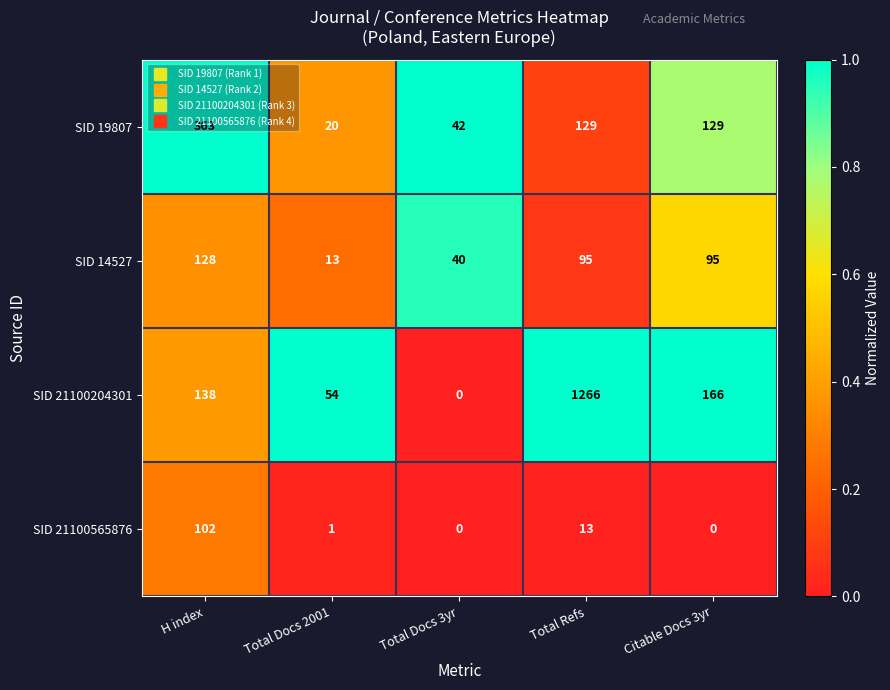

Between Total Docs 3yr and Citable Docs 3yr, which series saw the biggest shift?

SID 21100204301